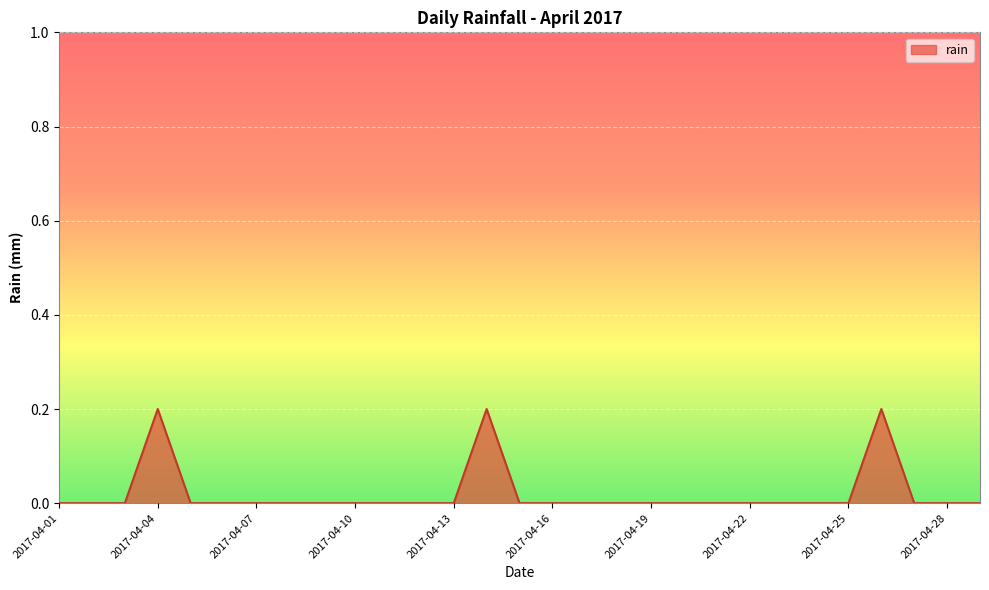

Does the chart display data point markers on the line(s)?

No